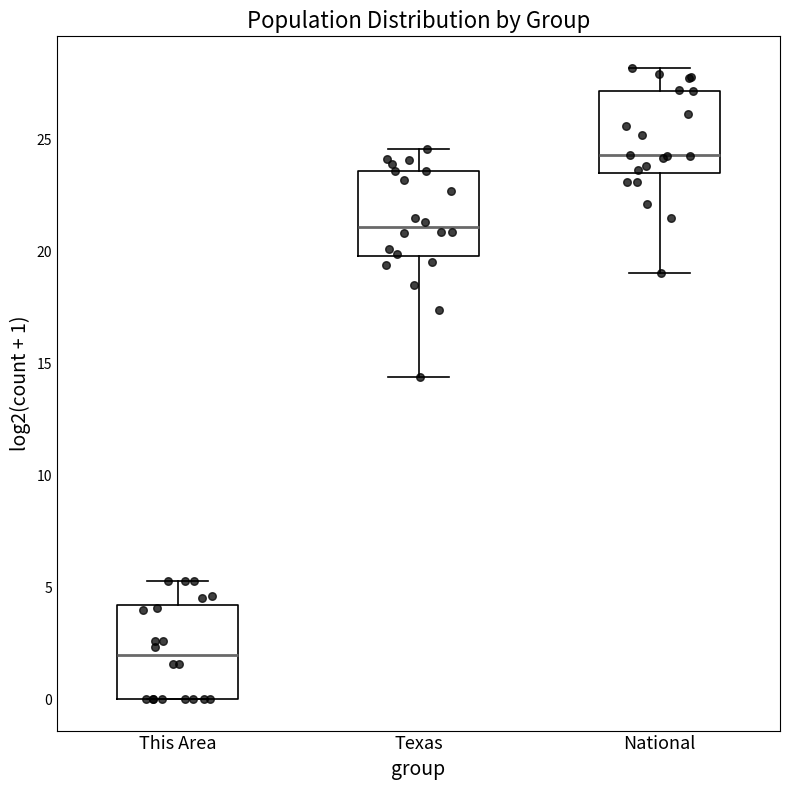

Reading left to right, read every box against the y-axis: the position of its median line, the range the box covers, and the ends of its whiskers. The values are not printed on the chart, so give them approximately, as read against the axis.

This Area: median 2.0, box 0.0 to 4.0, whiskers 0.0 to 5.5
Texas: median 21.0, box 20.0 to 23.5, whiskers 14.5 to 24.5
National: median 24.5, box 23.5 to 27.0, whiskers 19.0 to 28.0